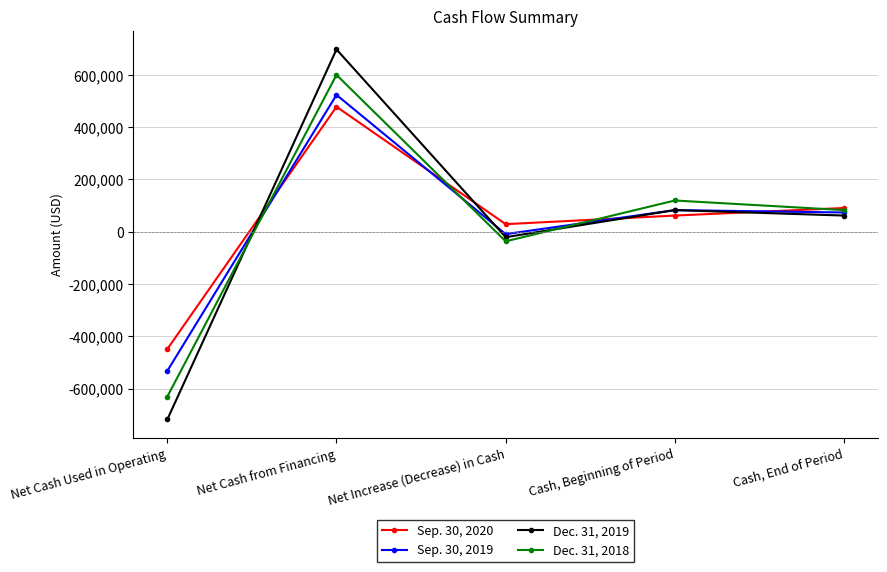

Where does the Sep. 30, 2019 series first go above 73577?

Net Cash from Financing